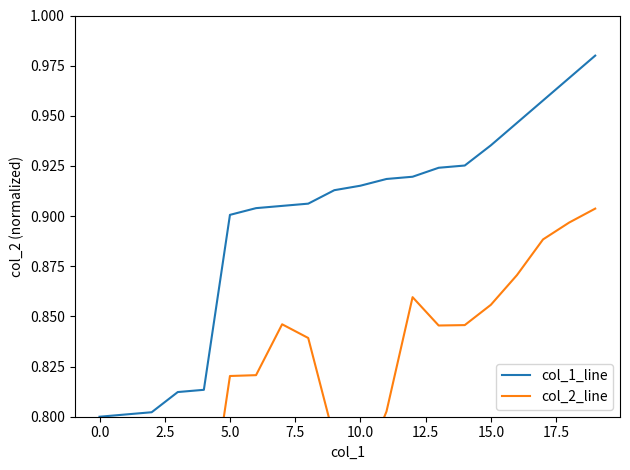

Reading left to right, list all the values displayed in this chart.

col_1_line: 0.8	0.8	0.8	0.8	0.8	0.9	0.9	0.9	0.9	0.9	0.9	0.9	0.9	0.9	0.9	0.9	0.9	1.0	1.0	1.0
col_2_line: 0.7	0.7	0.7	0.7	0.7	0.8	0.8	0.8	0.8	0.8	0.8	0.8	0.9	0.8	0.8	0.9	0.9	0.9	0.9	0.9